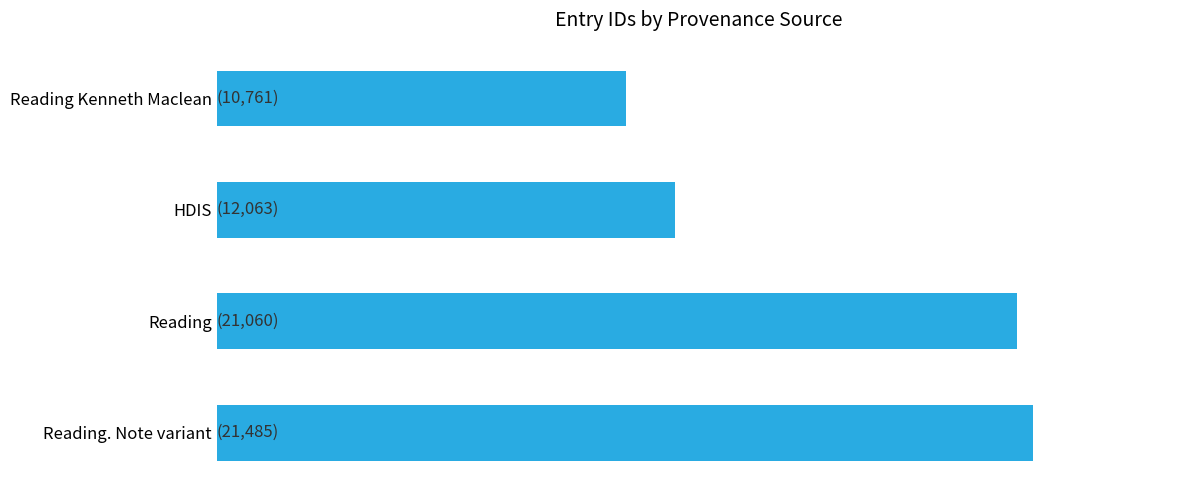

Are the bars horizontal?

Yes